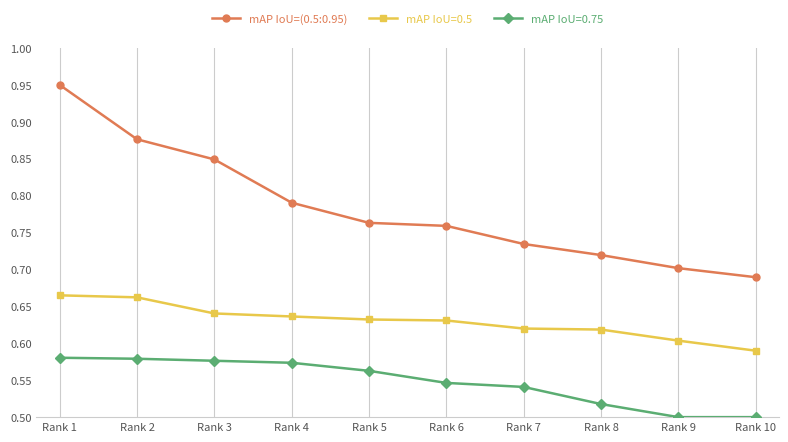

Is it true that mAP IoU=0.5 equals 0.6 at Rank 8?

True